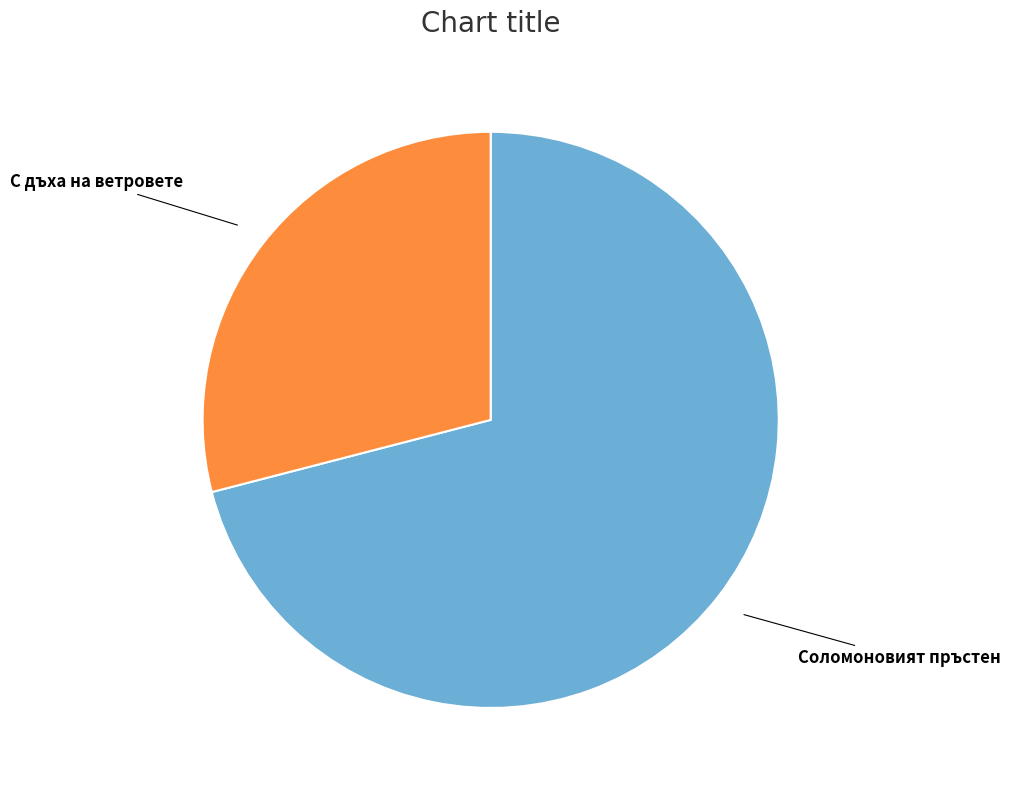

Is there a majority slice in this chart?

Yes